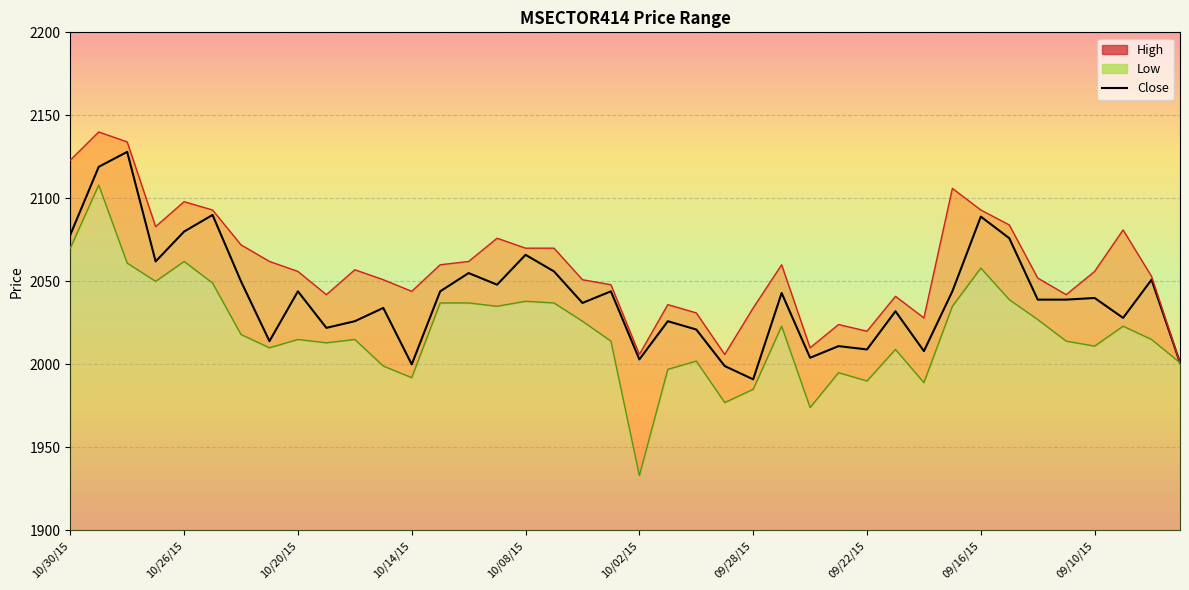

Which has a higher value, 32 or 27?

32